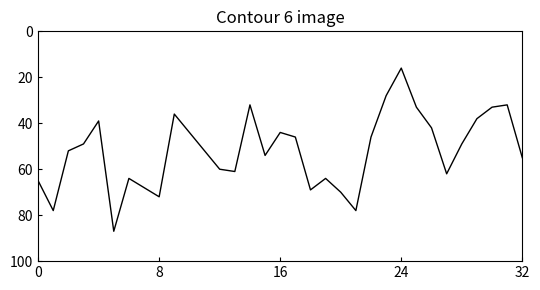

How many interior local valleys (lower than both neighbors) does the data have?

8